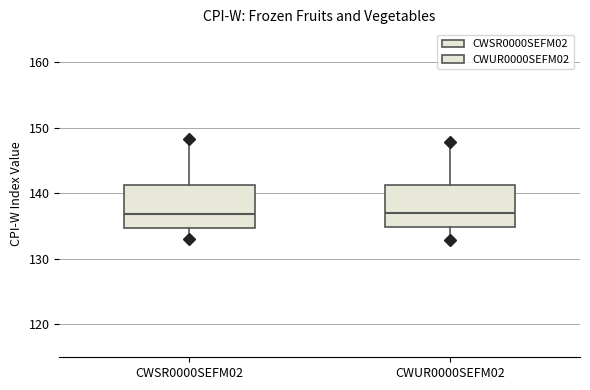

Reading left to right, read every box against the y-axis: the position of its median line, the range the box covers, and the ends of its whiskers. The values are not printed on the chart, so give them approximately, as read against the axis.

CWSR0000SEFM02: median 137, box 135 to 141, whiskers 133 to 148
CWUR0000SEFM02: median 137, box 135 to 141, whiskers 133 to 148